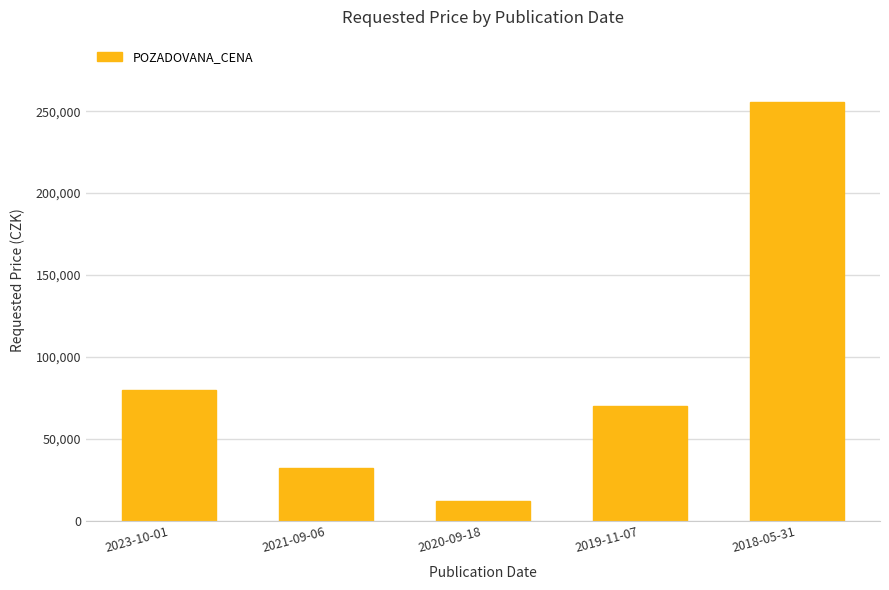

Is it true that the value at 2023-10-01 is 79890?

True